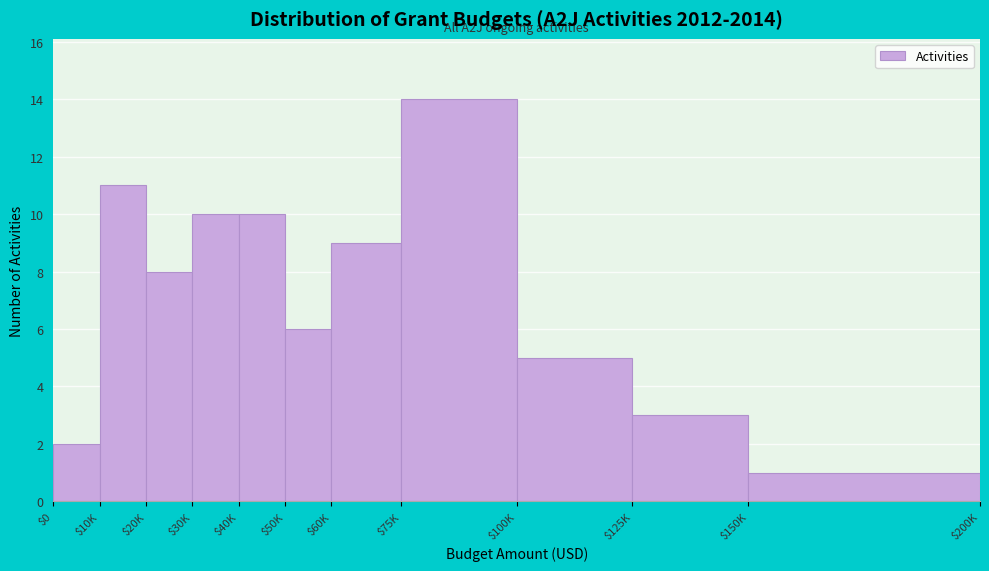

Reading left to right, what are all the values shown in this chart?

2	11	8	10	10	6	9	14	5	3	1